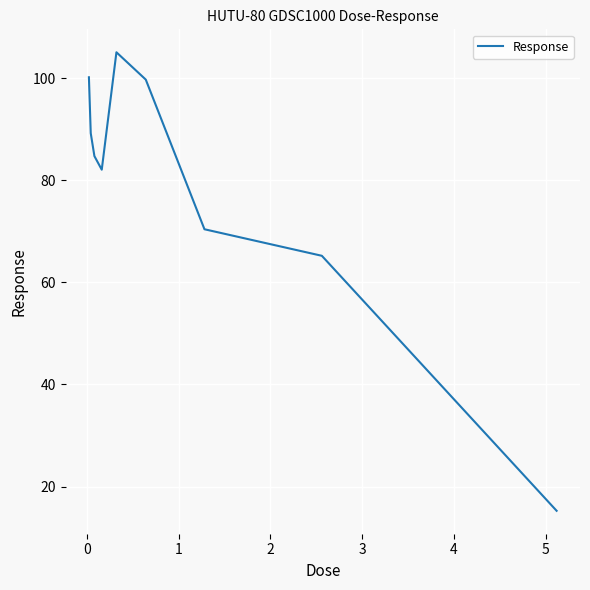

What is the minimum value shown in the chart?

15.3